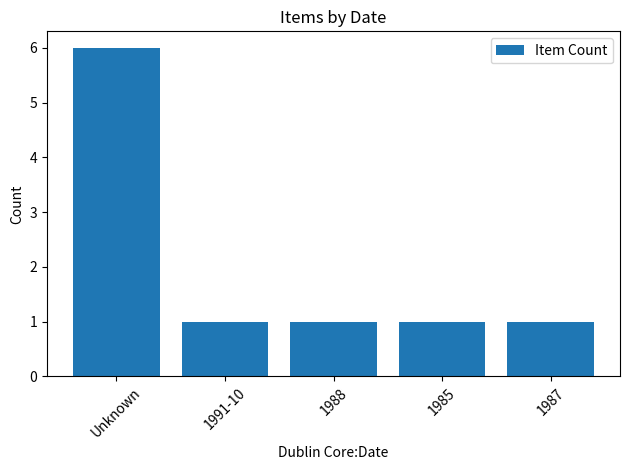

Reading left to right, extract all data points from this chart.

Unknown=6	1991-10=1	1988=1	1985=1	1987=1